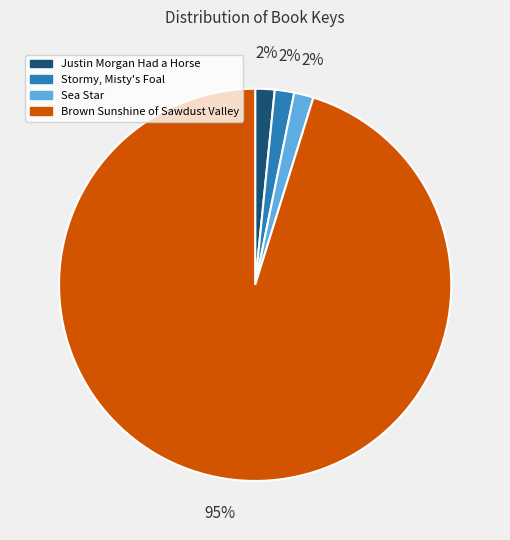

To the nearest percent, what percentage of the pie is Justin Morgan Had a Horse?

2%